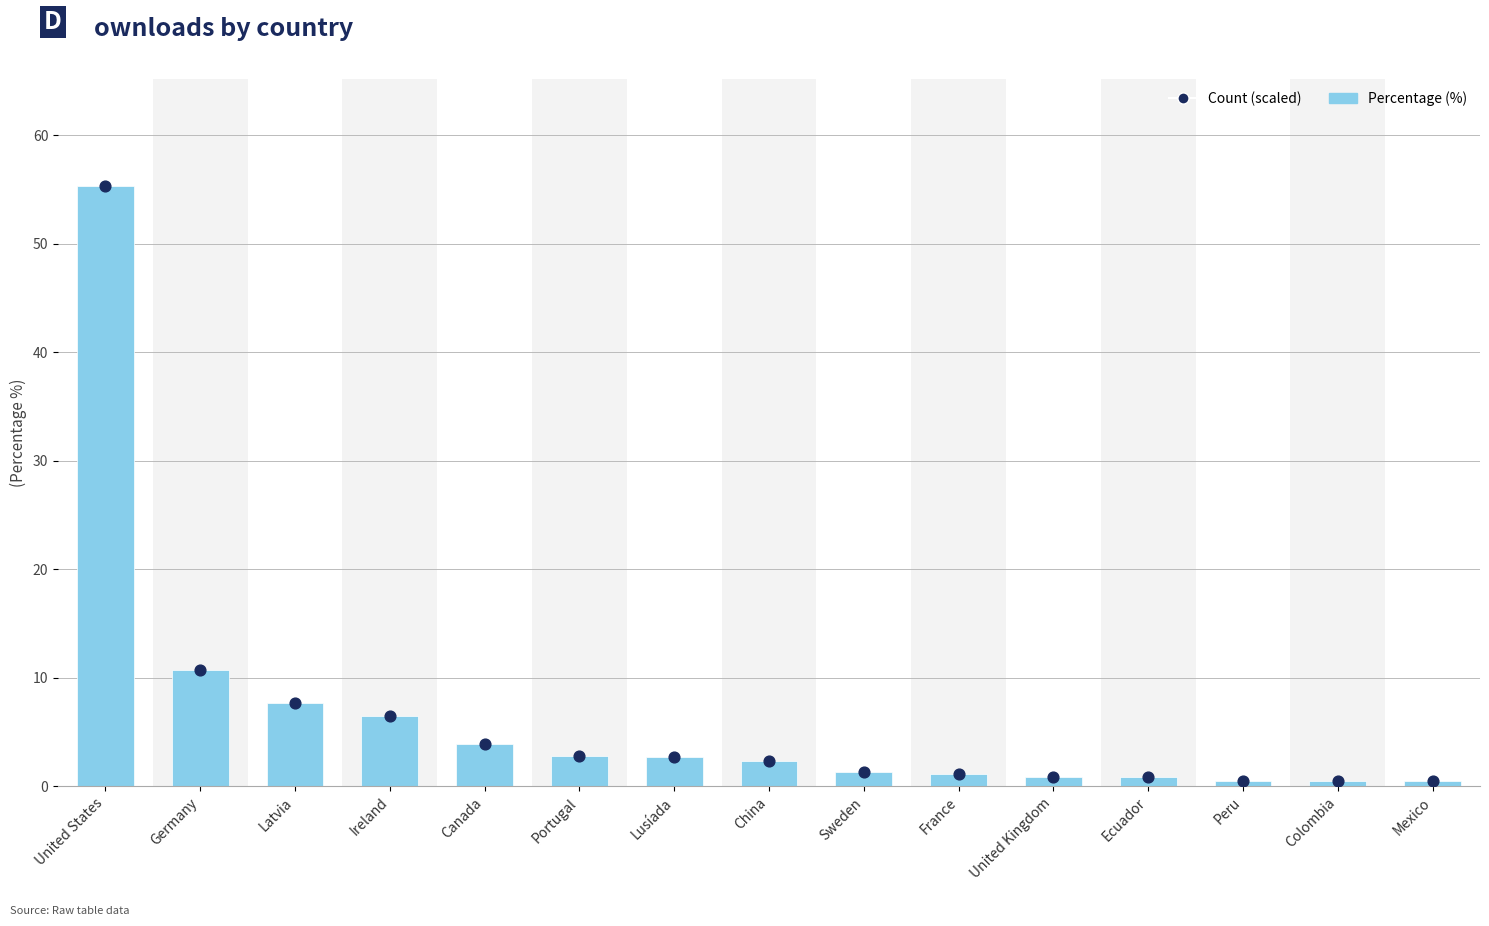

Is the value of Count (scaled) at China greater than the value of Percentage (%) at Sweden?

Yes